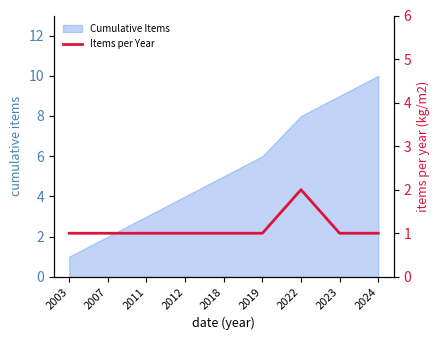

The value of Cumulative Items at 2019 is 6. True or false?

True